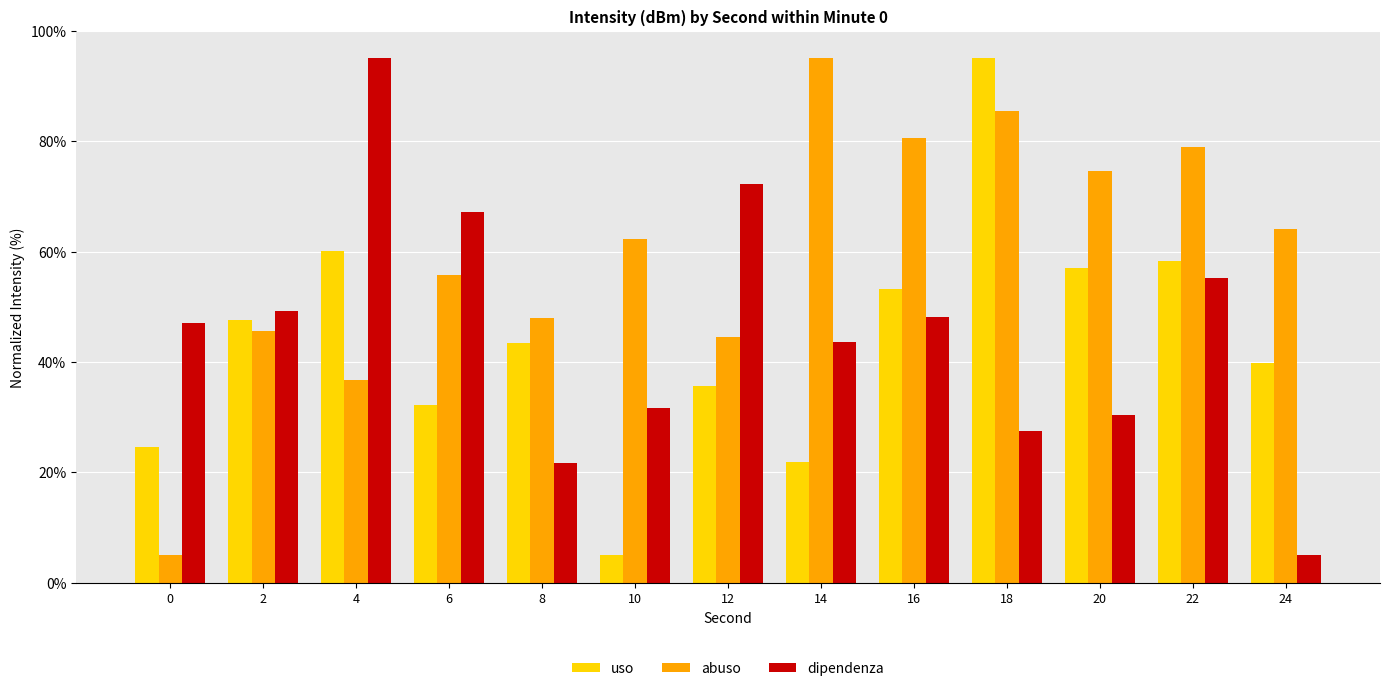

What is the sum of all dipendenza values?

594.0